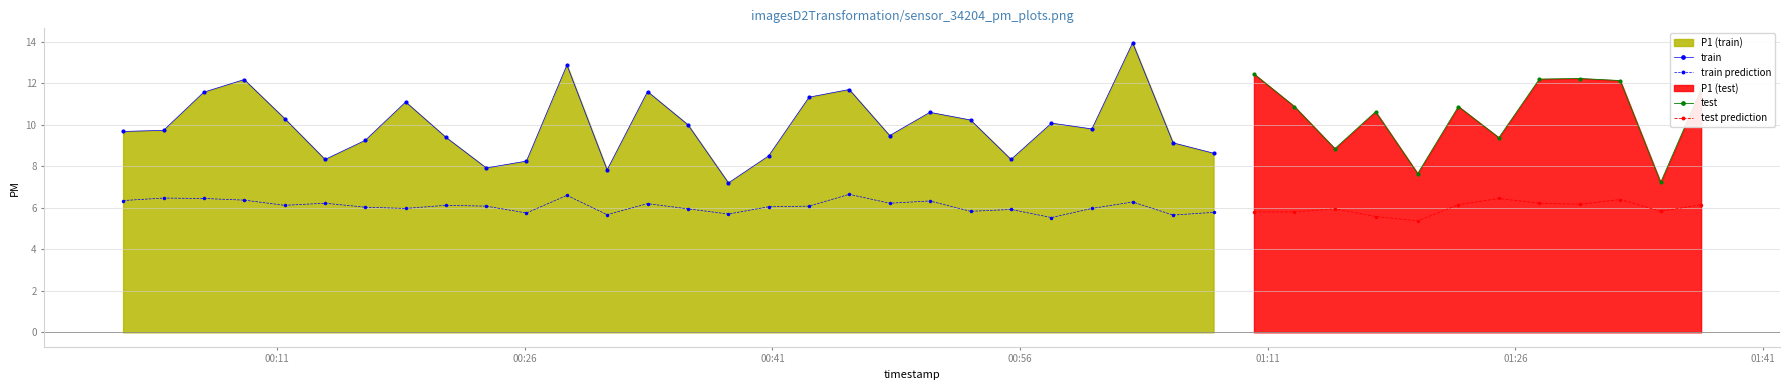

What is the approximate value of P1 at 24?

9.8